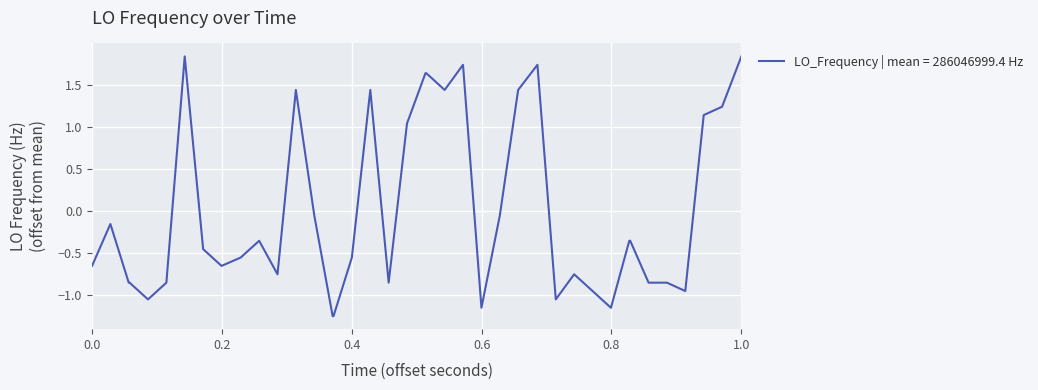

What is the difference between the maximum and minimum values?

3.1